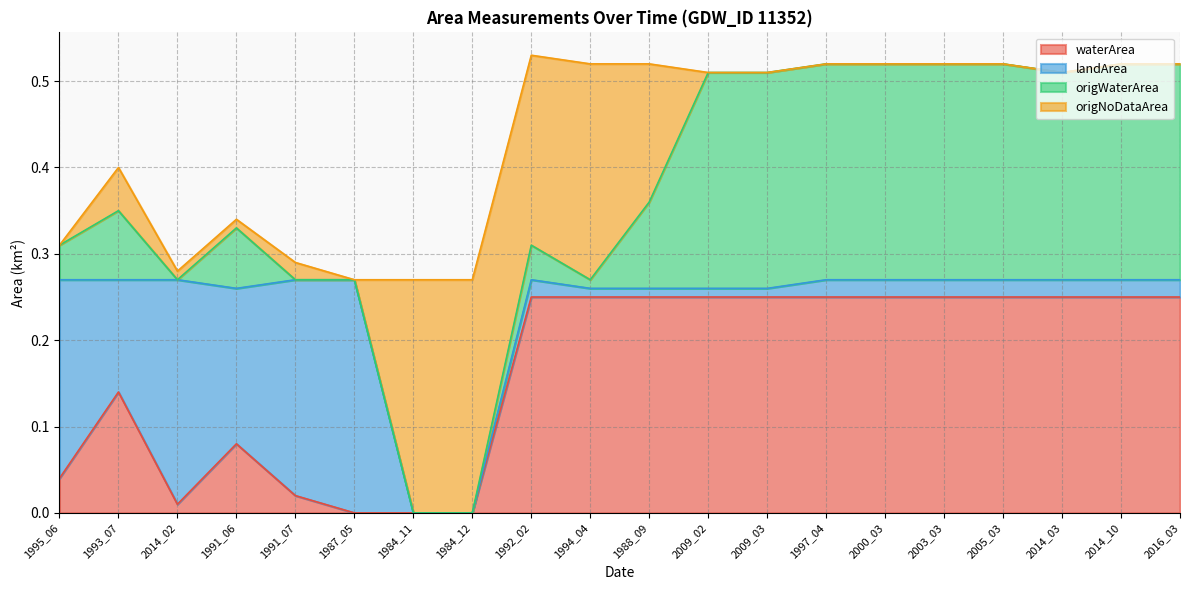

Is it true that waterArea equals 0.4 at 2016_03?

False